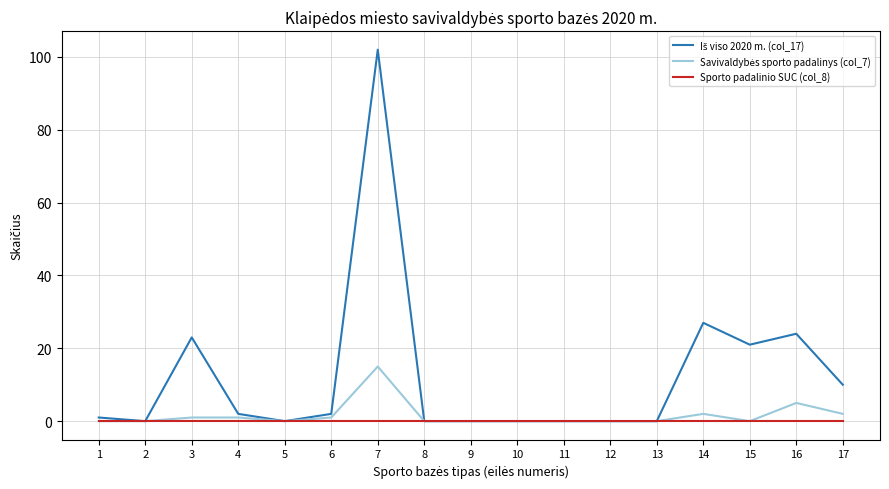

Is it true that Sporto padalinio SUC (col_8) equals 0 at 5?

True